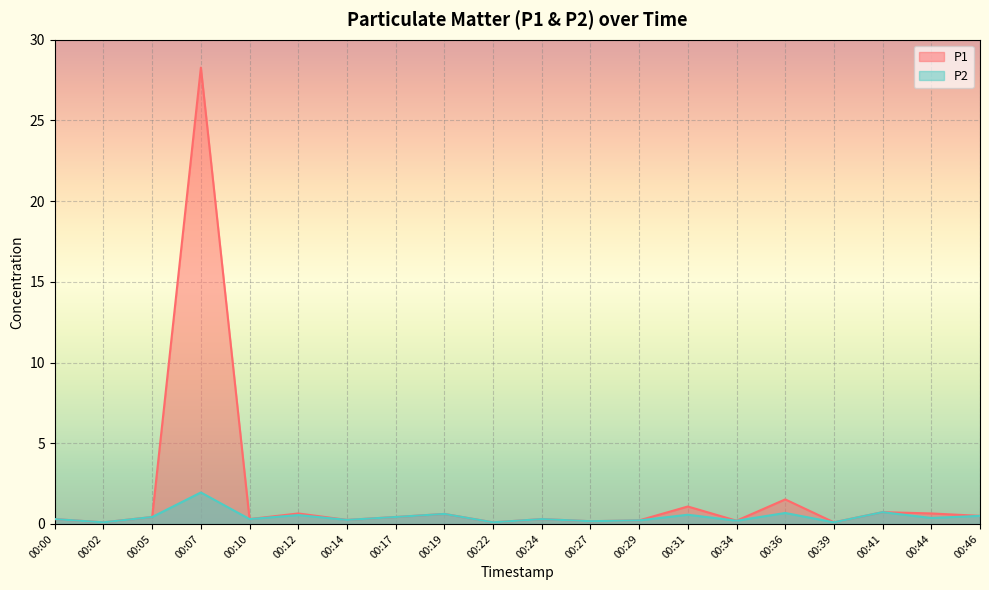

Reading right to left, what are all the values shown in this chart?

P1: 00:46=0.5	00:44=0.7	00:41=0.7	00:39=0.1	00:36=1.5	00:34=0.2	00:31=1.1	00:29=0.2	00:27=0.2	00:24=0.3	00:22=0.1	00:19=0.6	00:17=0.4	00:14=0.2	00:12=0.7	00:10=0.3	00:07=28.3	00:05=0.4	00:02=0.1	00:00=0.3
P2: 00:46=0.5	00:44=0.4	00:41=0.7	00:39=0.1	00:36=0.7	00:34=0.2	00:31=0.6	00:29=0.2	00:27=0.2	00:24=0.3	00:22=0.1	00:19=0.6	00:17=0.4	00:14=0.2	00:12=0.6	00:10=0.3	00:07=1.9	00:05=0.4	00:02=0.1	00:00=0.3